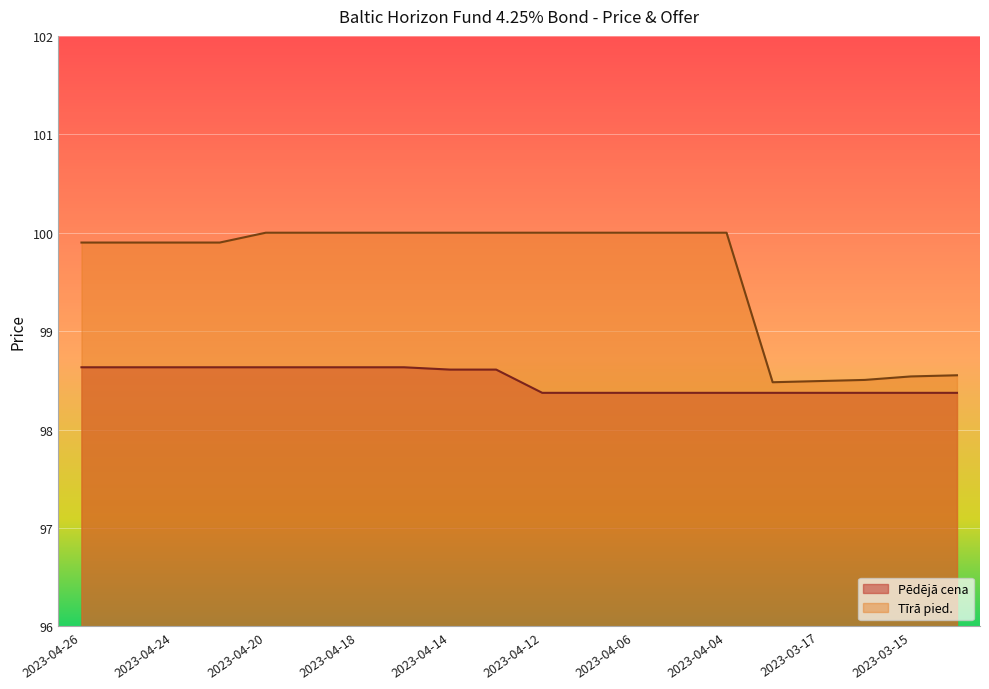

What is the maximum value for Tīrā pied.?

100.0